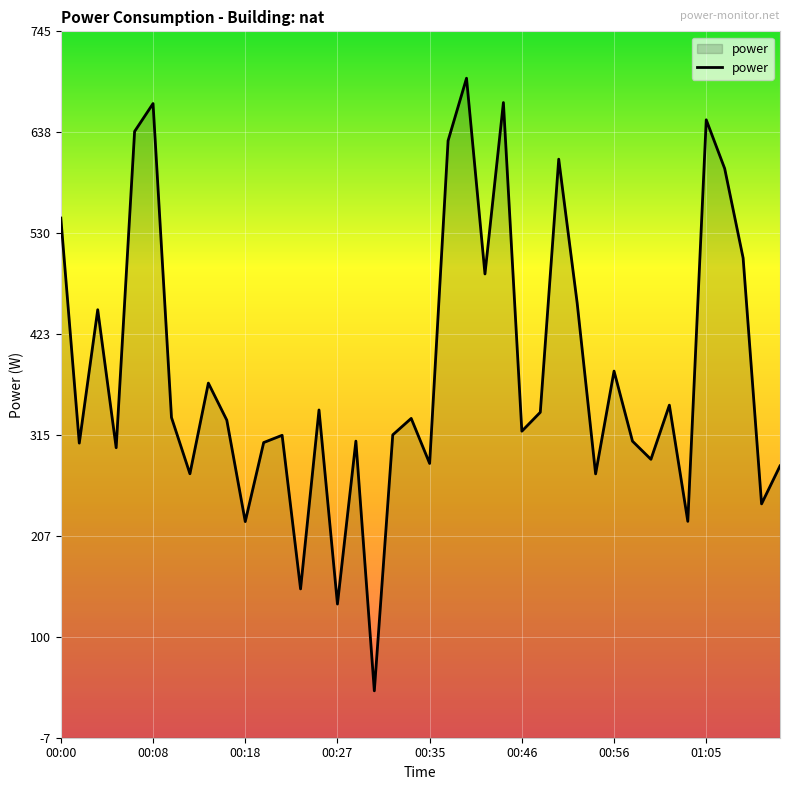

Where is the data nearest to the value 369?

00:15